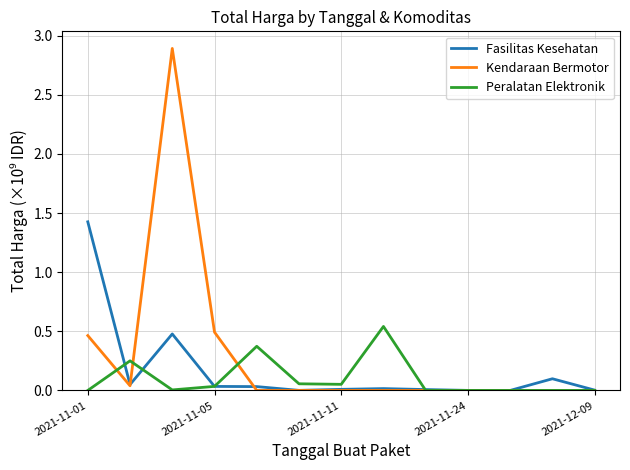

List the series in order of their peak value, lowest first.

Peralatan Elektronik, Fasilitas Kesehatan, Kendaraan Bermotor